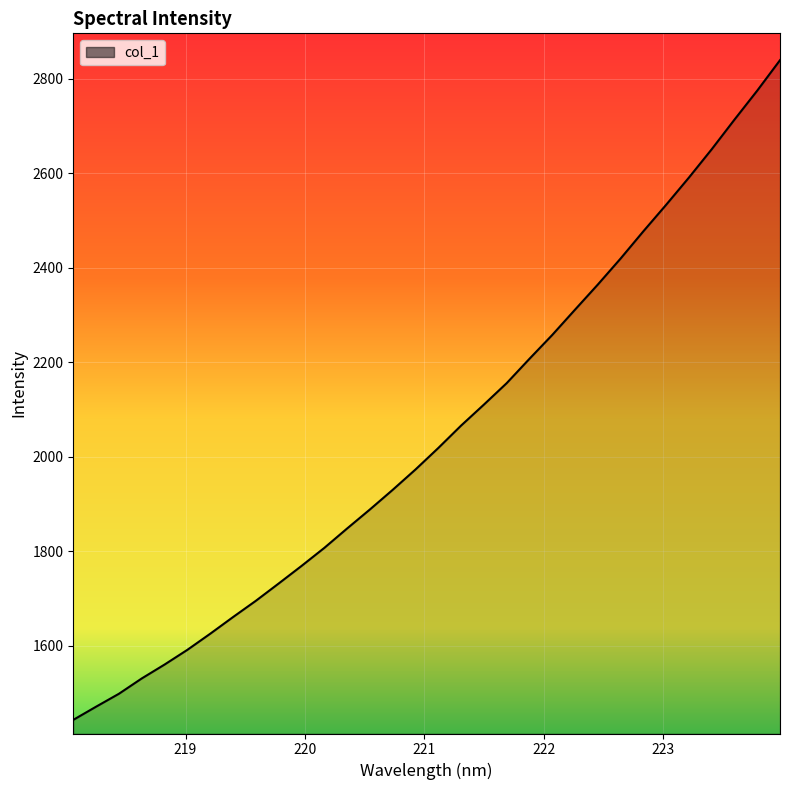

True or false: the data has more than 0 interior local peaks.

False